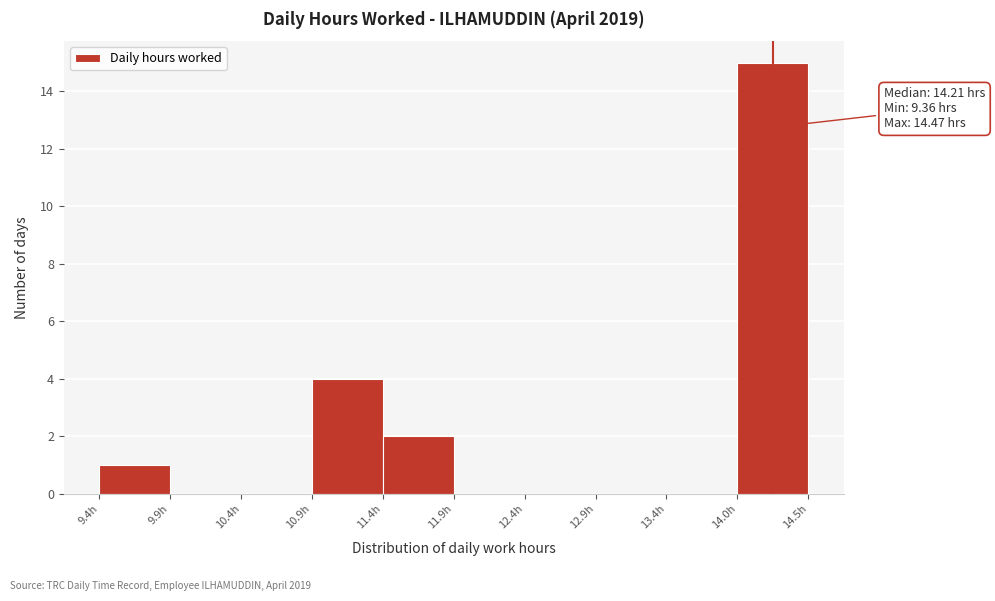

Which range on the x-axis has the tallest bar?

14.0 to 14.5